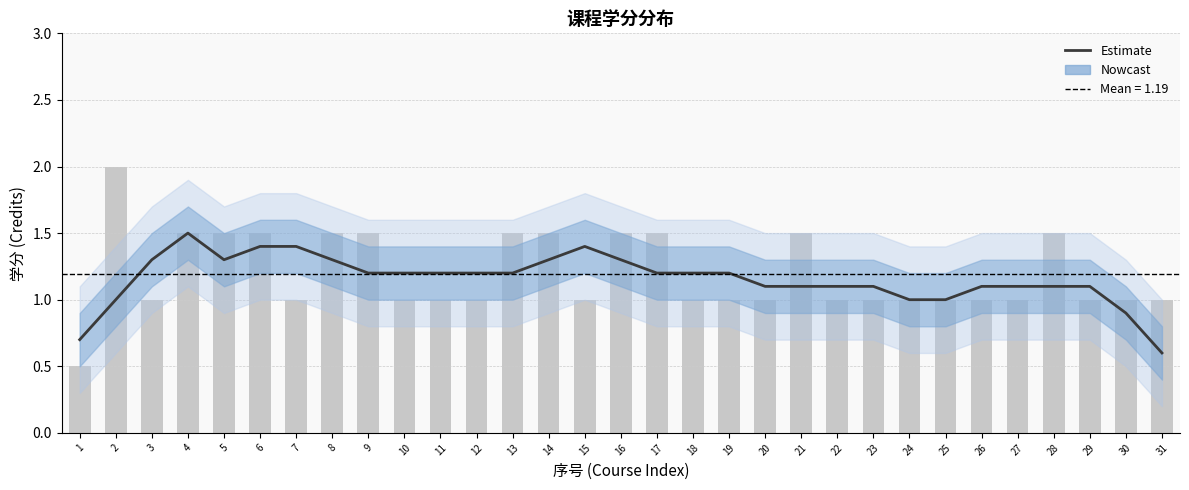

At which label does the data first exceed 1?

2